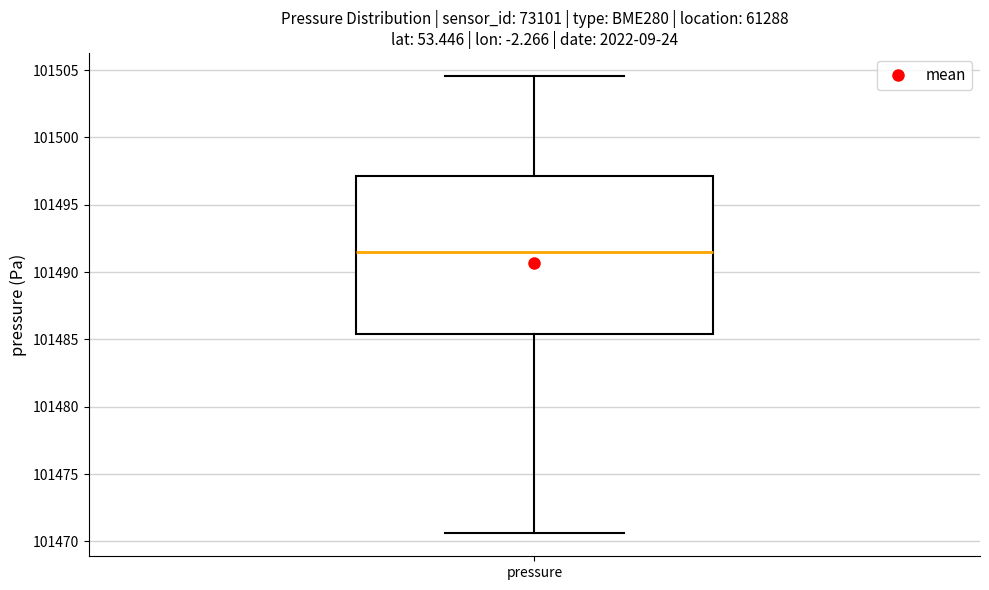

Where does the median line of the box for pressure sit on the y-axis? The values are not printed on the chart, so give them approximately, as read against the axis.

101491.5